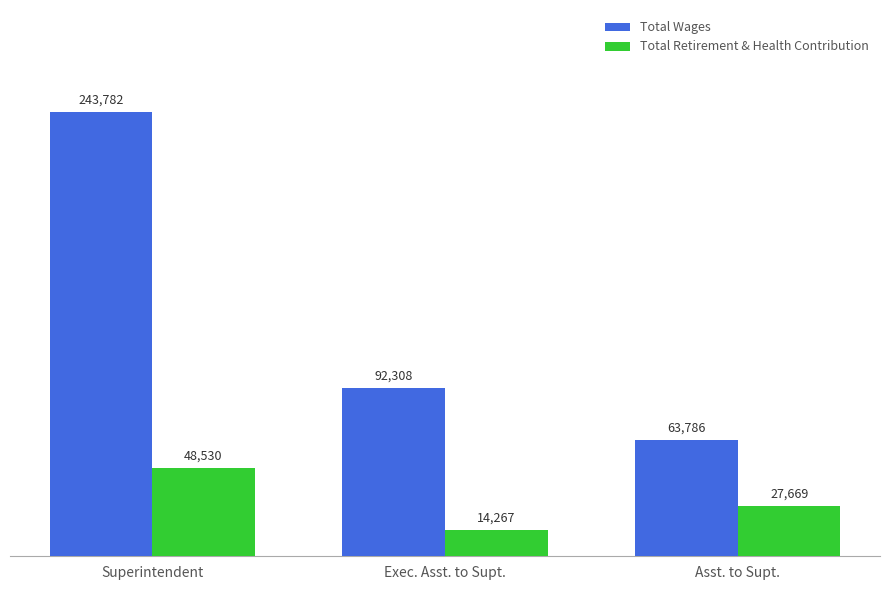

What is the difference between the second highest and minimum values in the Total Retirement & Health Contribution series?

13402